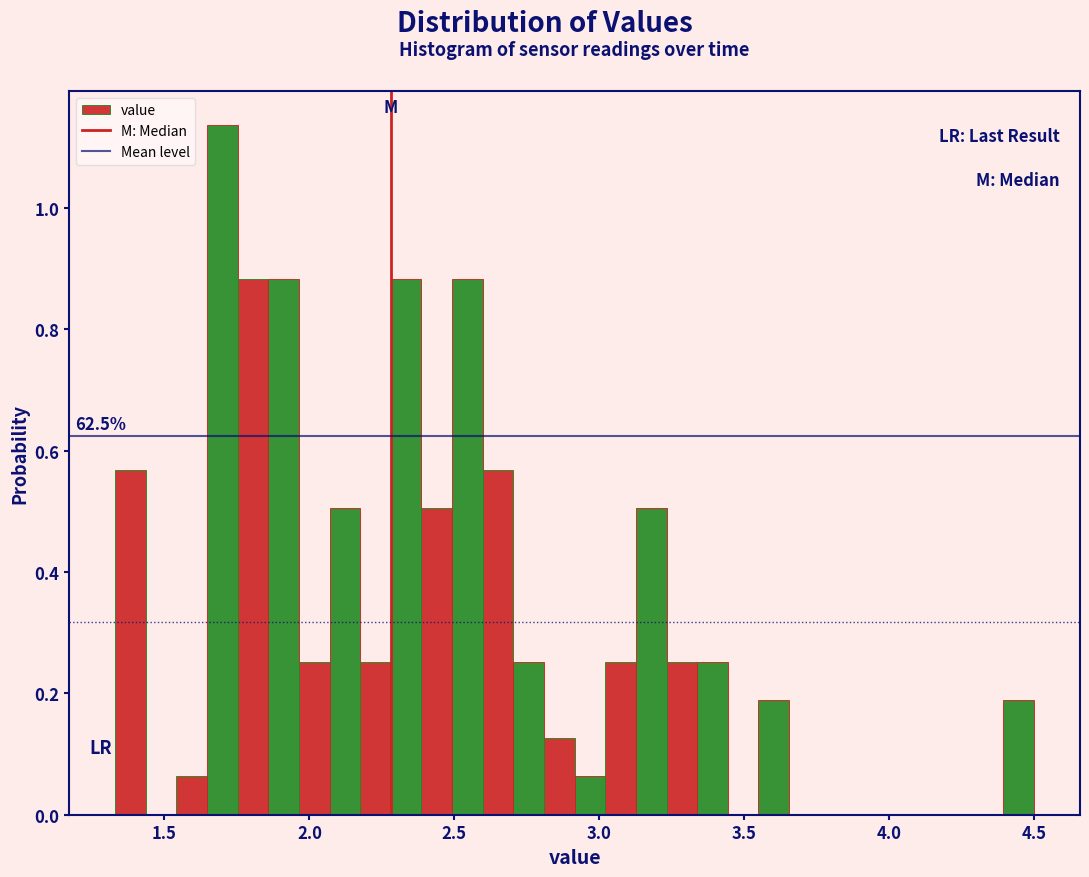

Read against the x-axis, roughly where is the centre of the tallest bar?

1.70